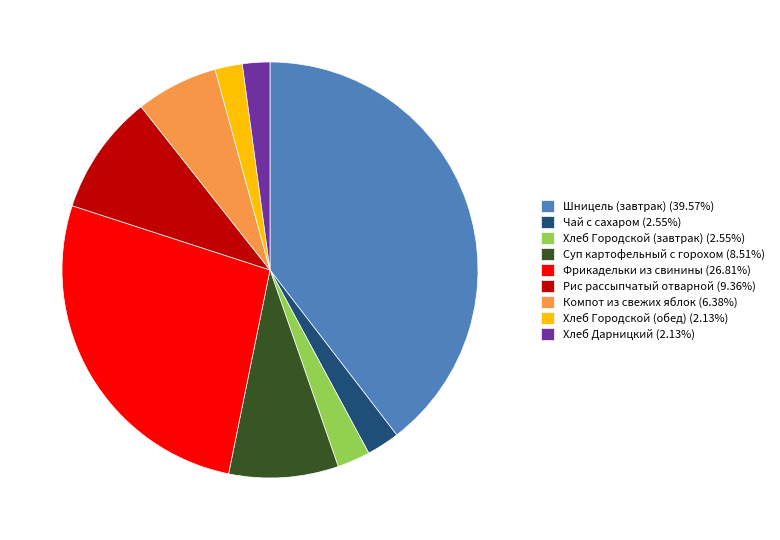

Is there any slice that represents more than half of the pie?

No